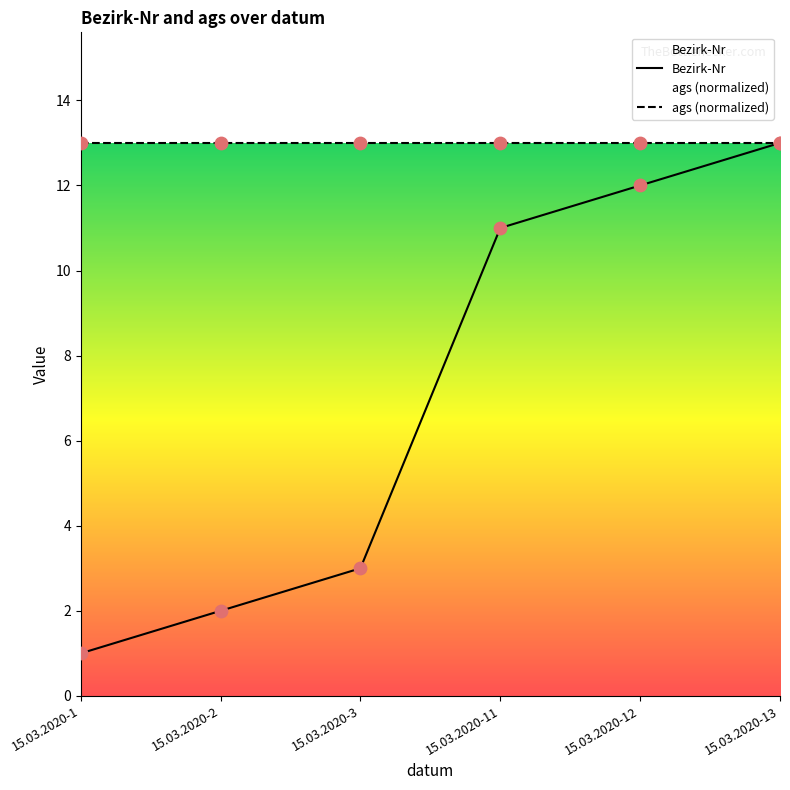

What is the ratio of the value at 15.03.2020-12 to the value at 15.03.2020-1?

12.0